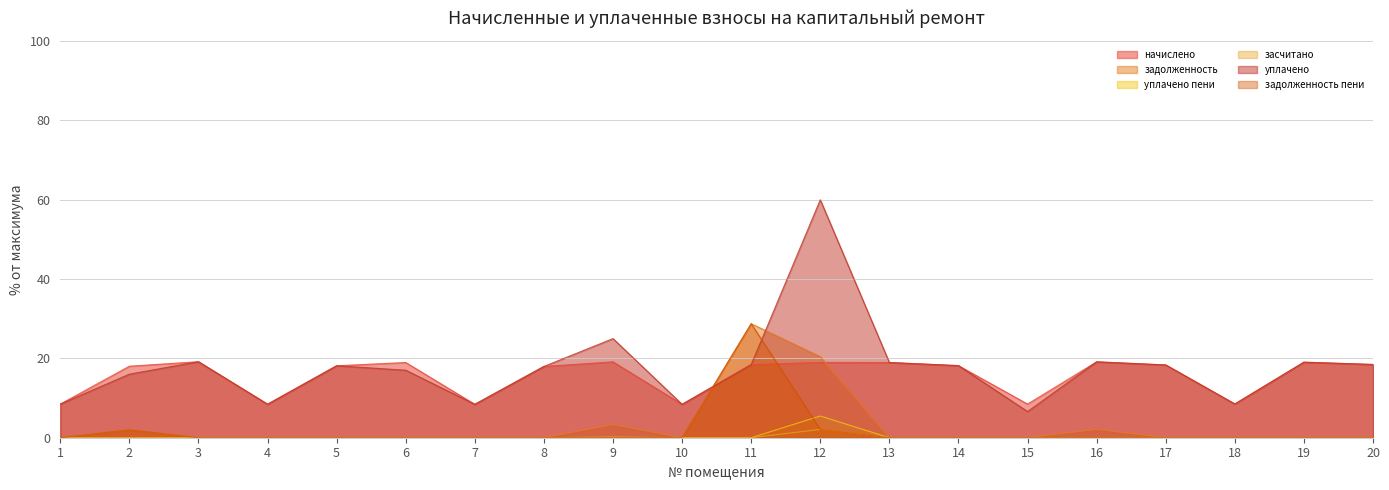

Rank the categories by уплачено пени value from highest to lowest.

12, 9, 1, 2, 3, 4, 5, 6, 7, 8, 10, 11, 13, 14, 15, 16, 17, 18, 19, 20